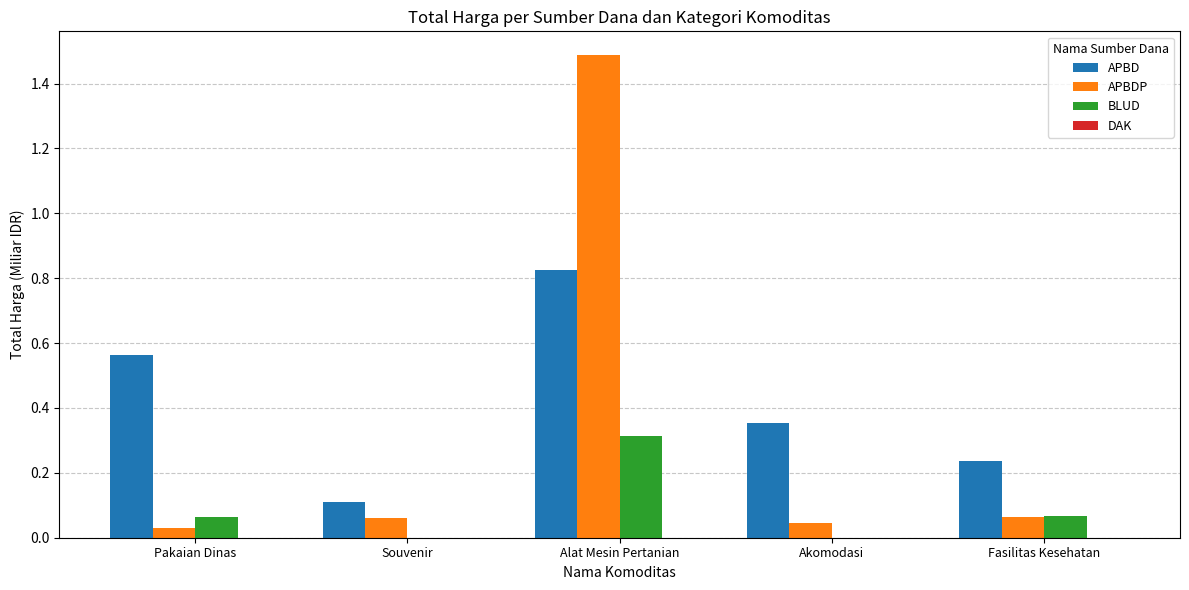

What is the approximate value of BLUD at Alat Mesin Pertanian?

0.3